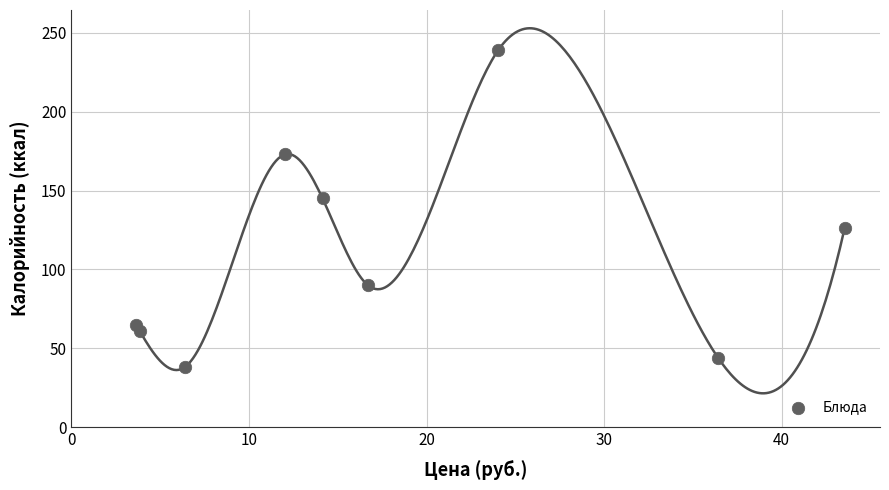

What is the range of Y values (max minus min)?

201